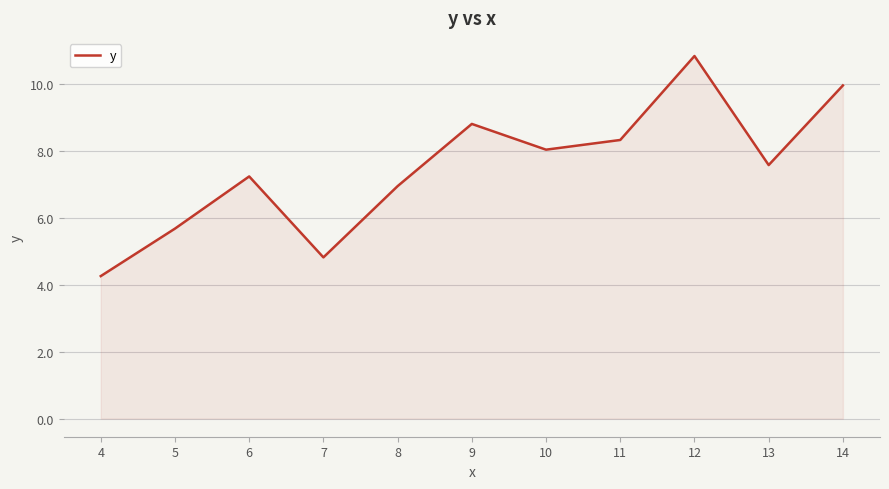

True or false: the data has more than 1 interior local peaks.

True